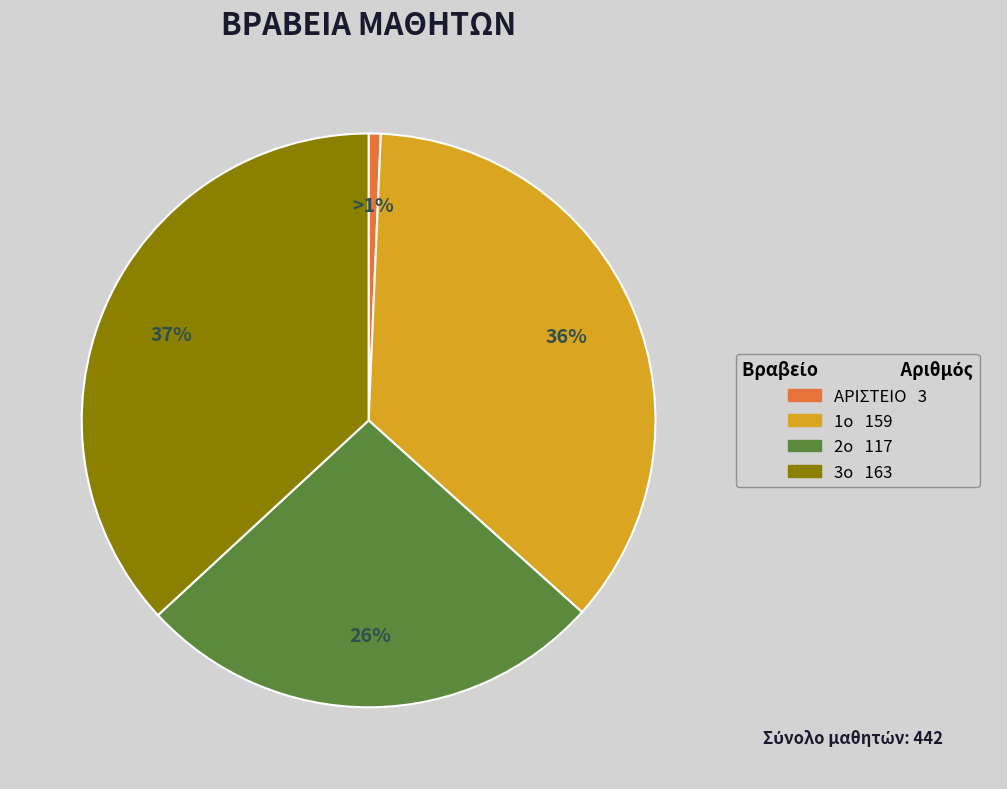

Does ΑΡΙΣΤΕΙΟ represent more than half of the total?

No